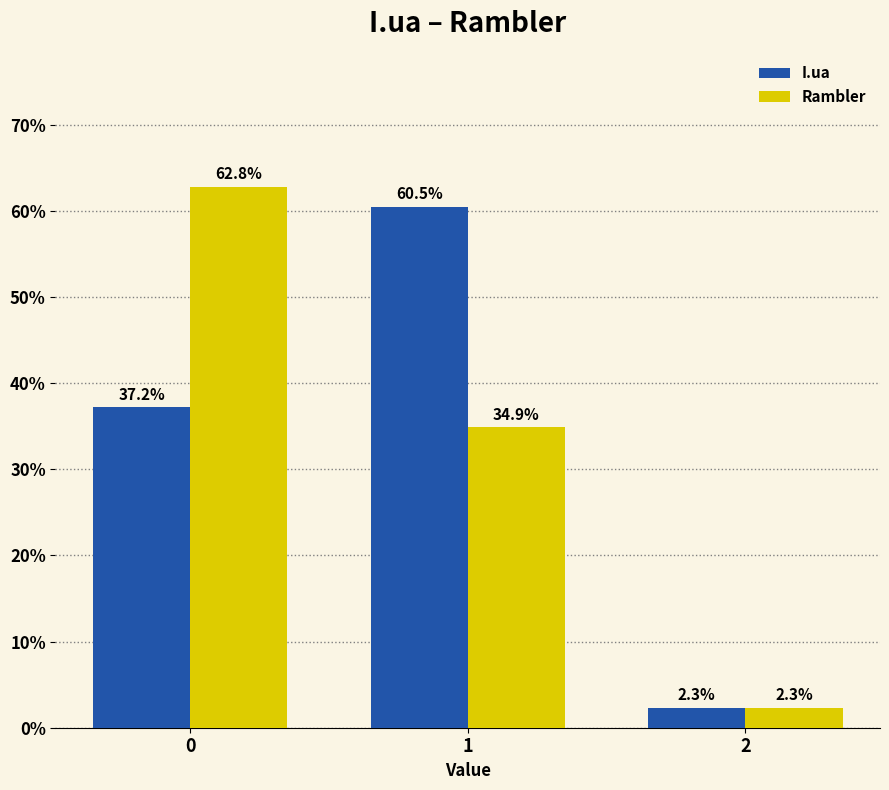

What is the difference between the Rambler values at 2 and 0?

60.5